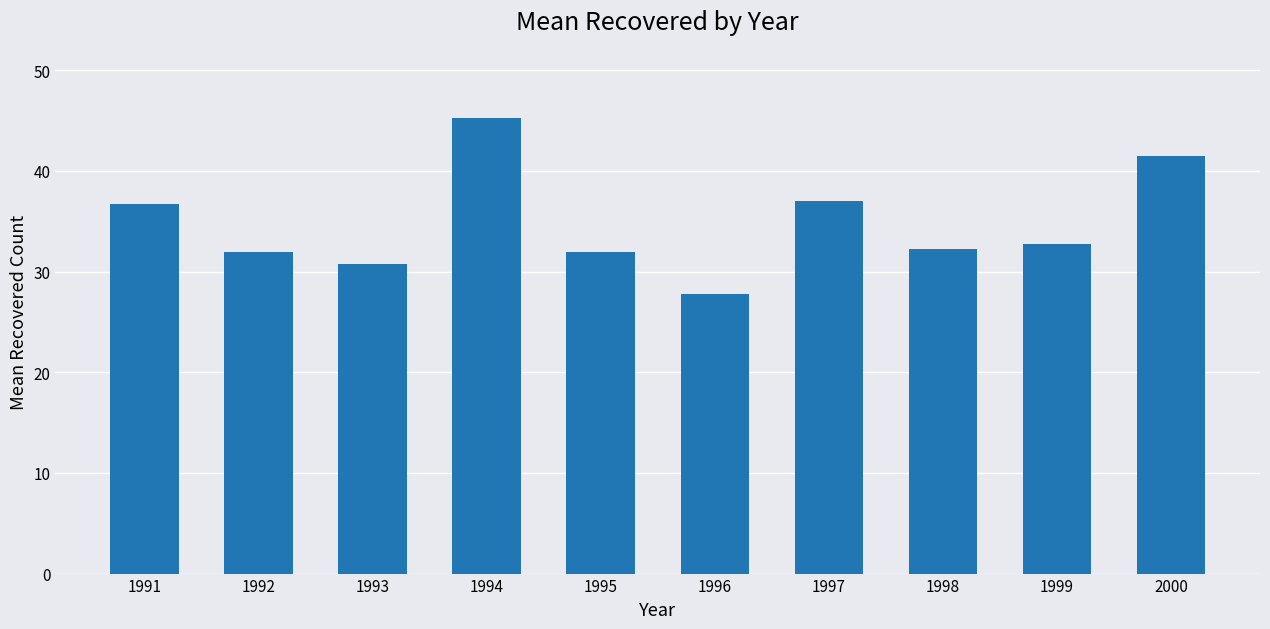

What is the value of the 5th bar from the left?

32.0